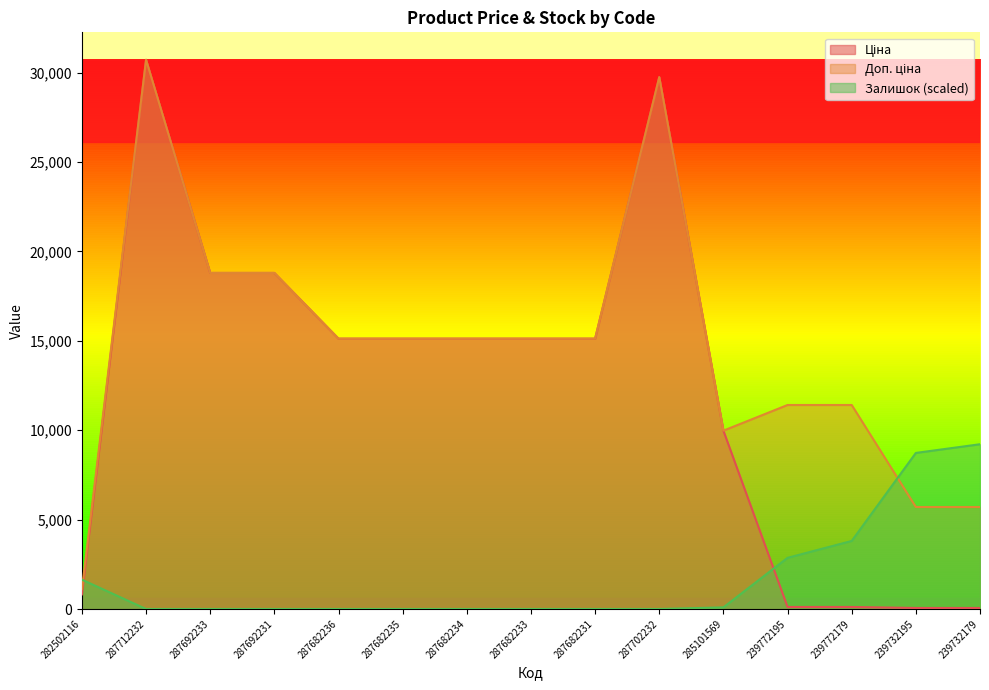

Where is Ціна nearest to the value 15387?

287682236